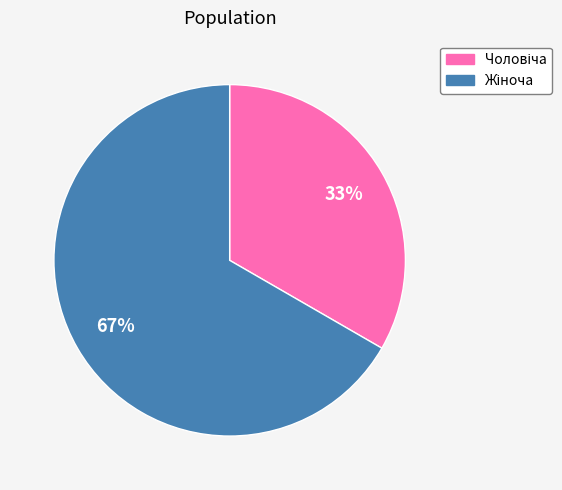

How many slices are in this pie chart?

2